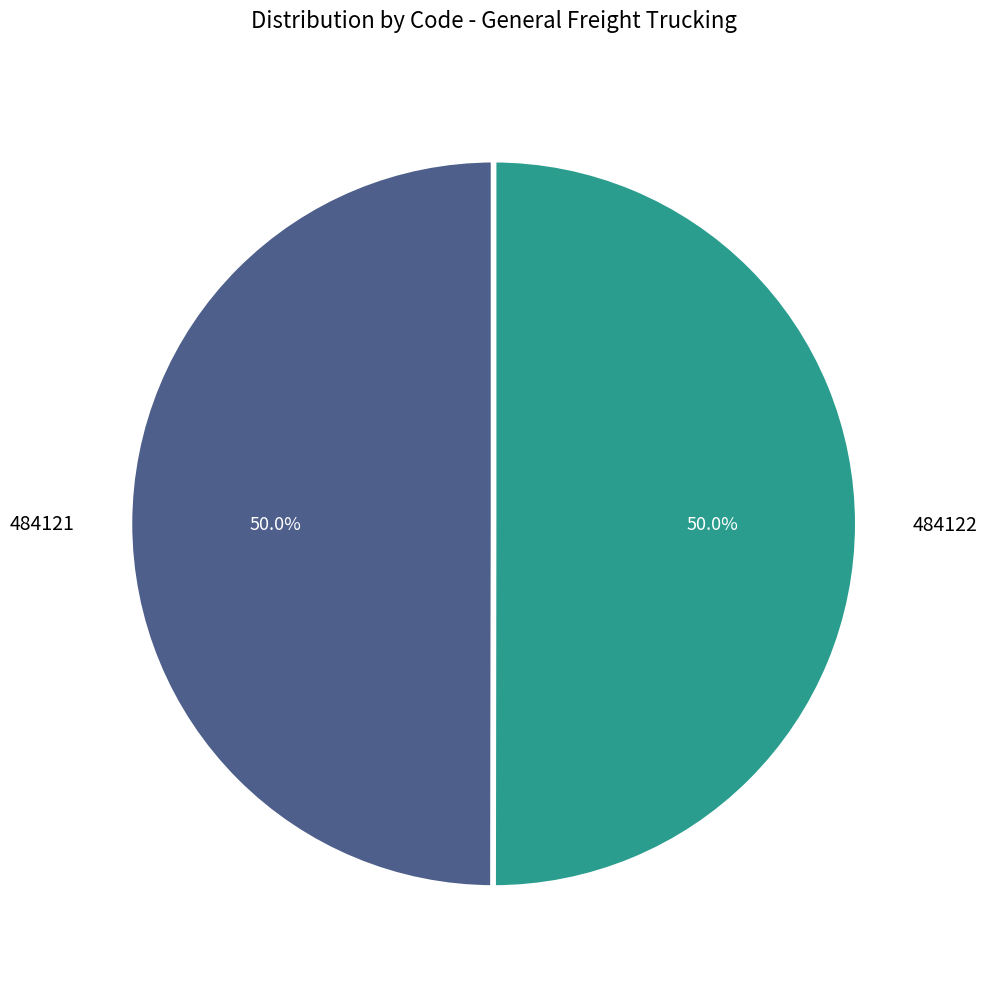

How many segments does this pie chart have?

2